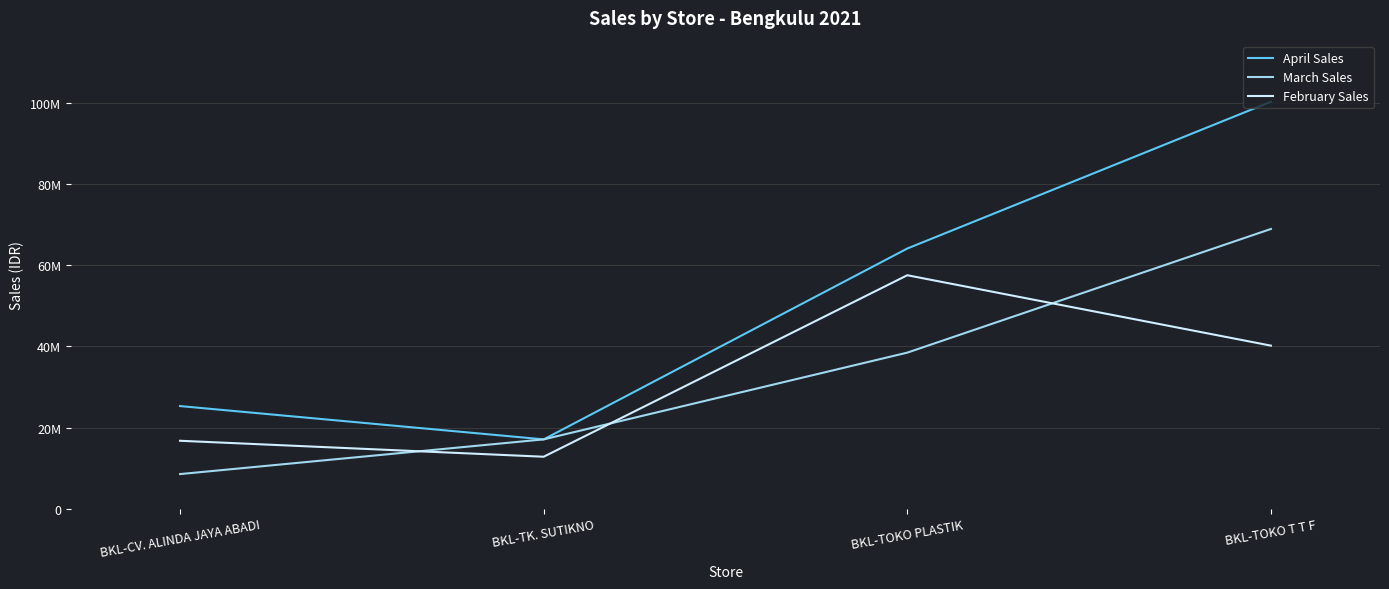

True or false: March Sales has a value of 38475000 at BKL-TOKO PLASTIK.

True